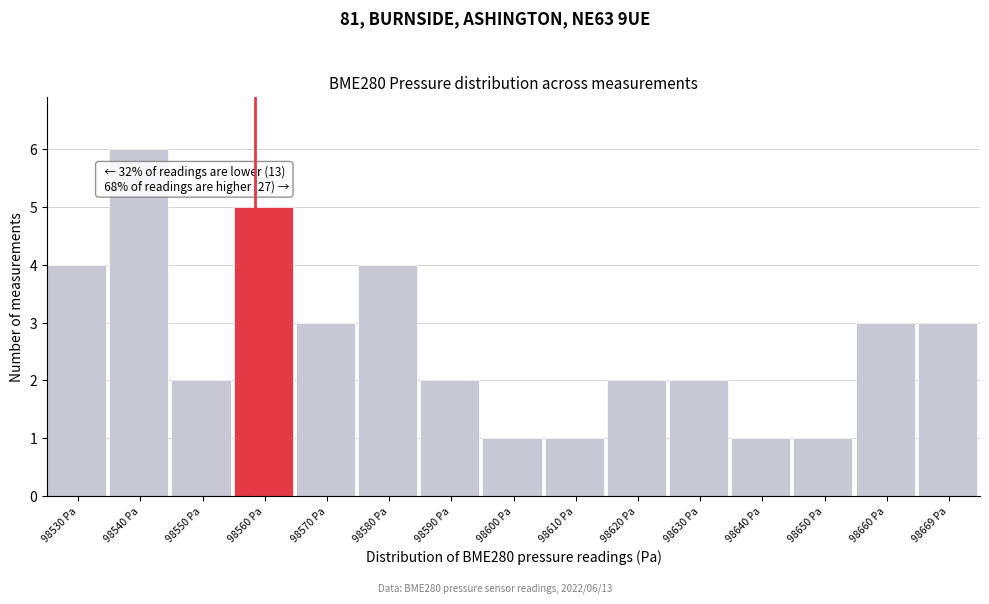

Reading left to right, extract all data points from this chart.

4	6	2	5	3	4	2	1	1	2	2	1	1	3	3